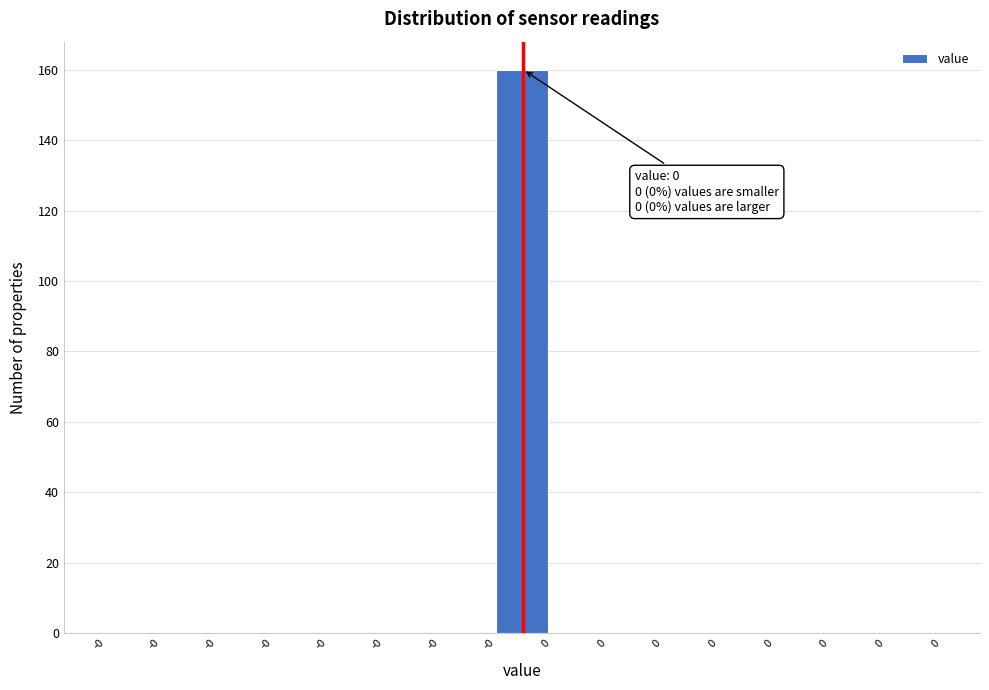

How many series are shown in this chart?

1